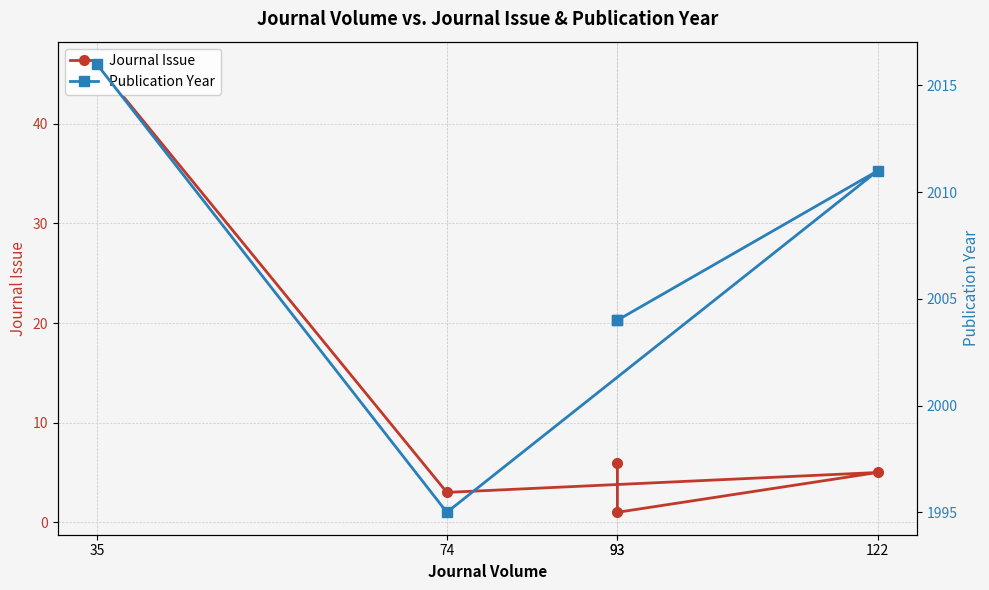

True or false: Publication Year and Journal Issue cross at least once.

False